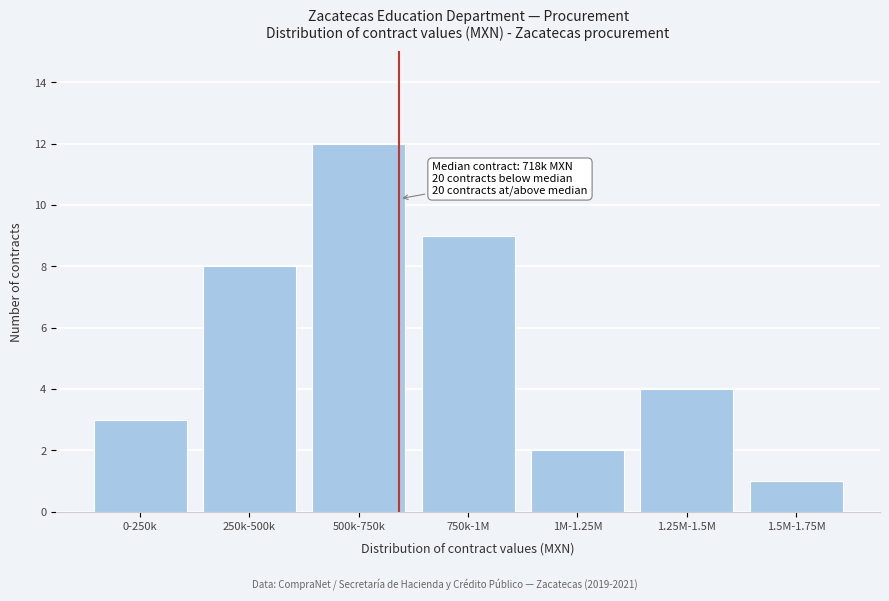

Reading left to right, what are all the values shown in this chart?

0-250k=3	250k-500k=8	500k-750k=12	750k-1M=9	1M-1.25M=2	1.25M-1.5M=4	1.5M-1.75M=1